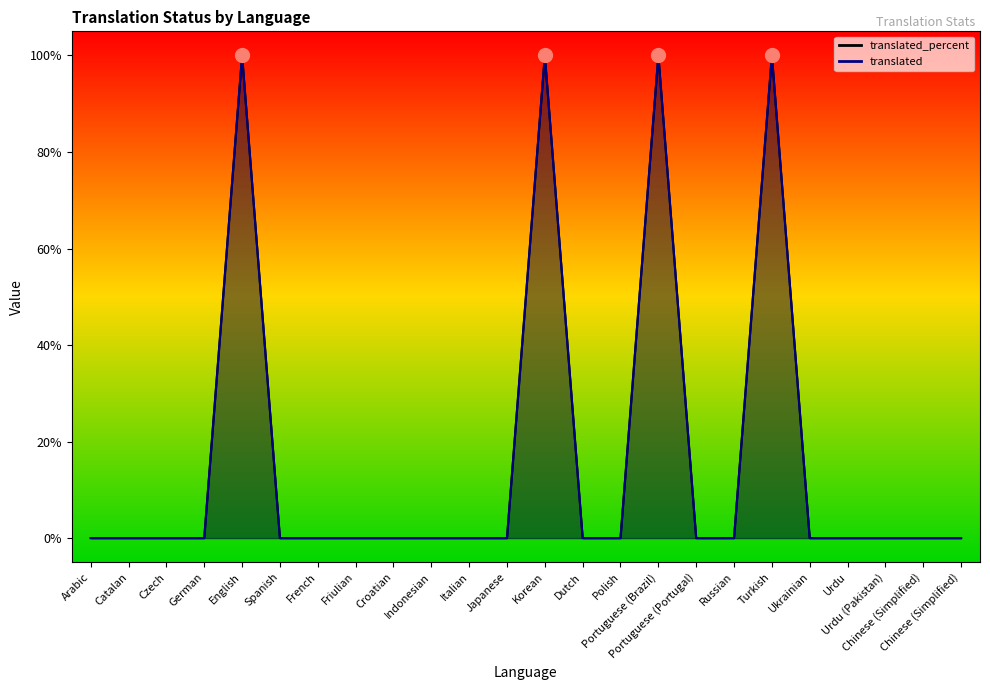

In translated, how many points are higher than both neighbors (excluding endpoints)?

4